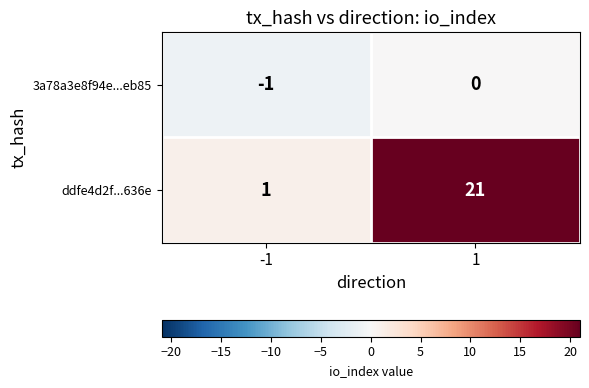

How many series are shown in this chart?

2